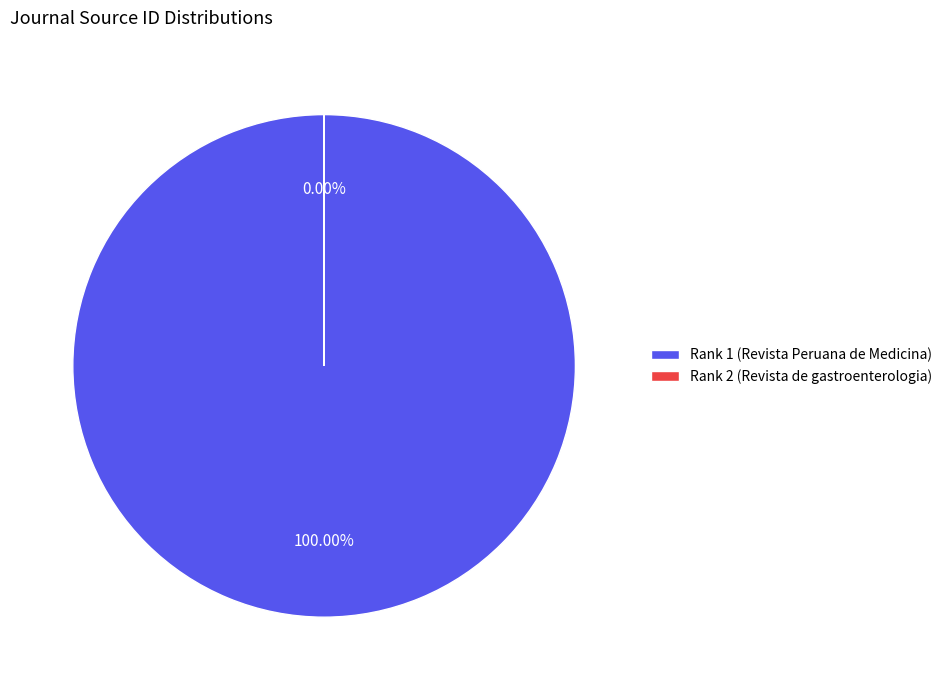

To the nearest percent, what is the average slice percentage?

50%